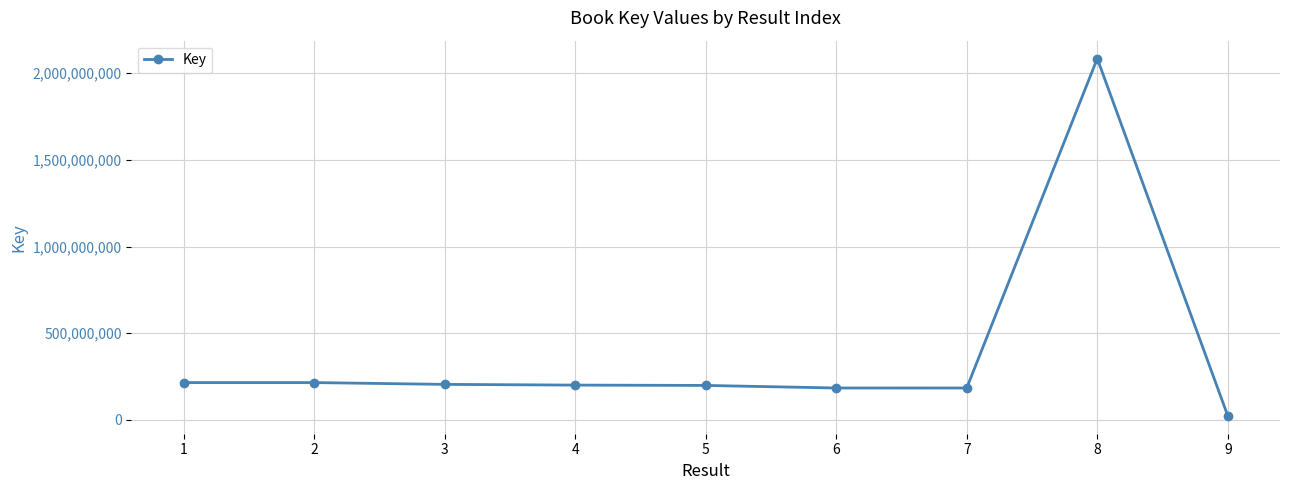

What is the average value?

390139086